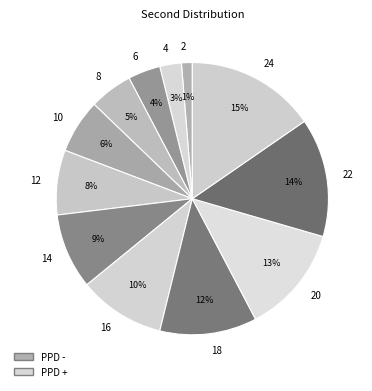

Between 2 and 22, which is larger?

22